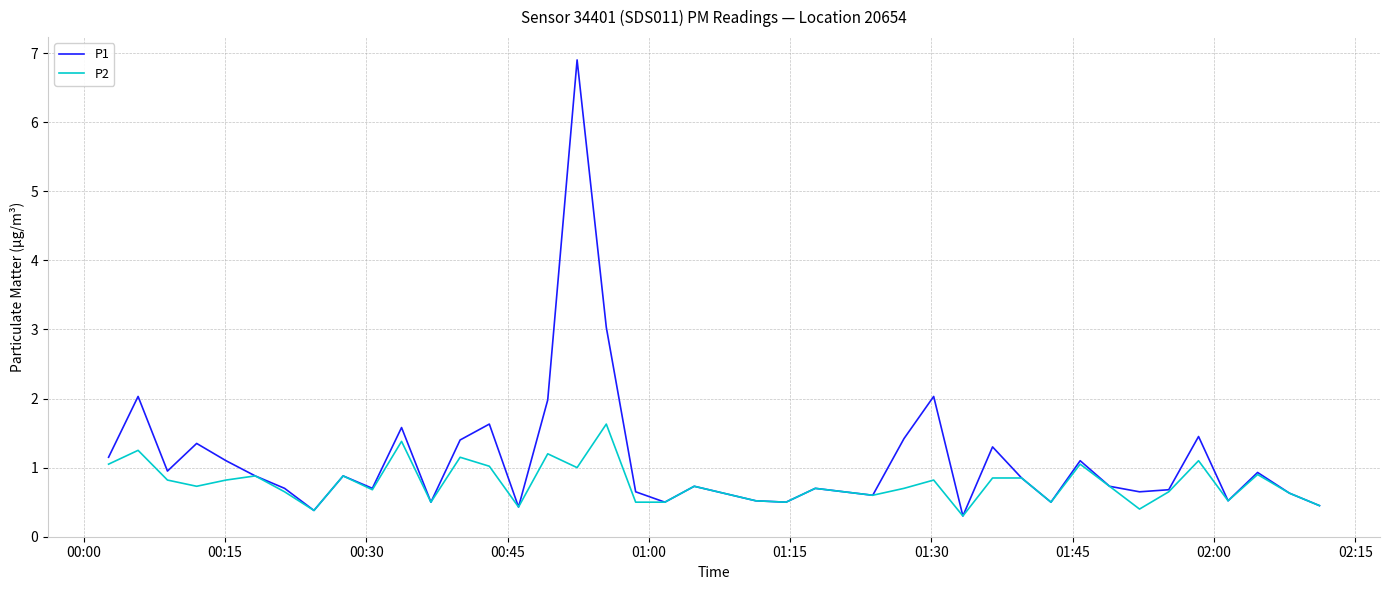

Which series has the widest spread of values?

P1